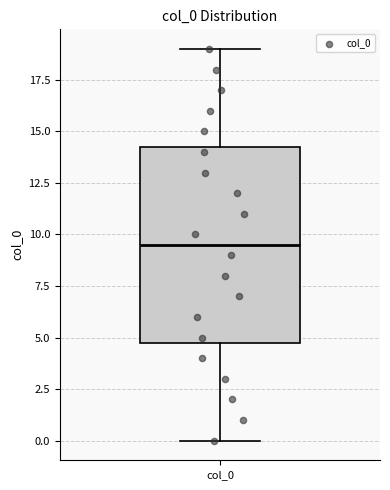

Transcribe this box plot: give where the median line is, the range the box spans, and where the two whiskers end, as read against the y-axis. The values are not printed on the chart, so give them approximately, as read against the axis.

median 9.5, box 5.0 to 14.5, whiskers 0.0 to 19.0